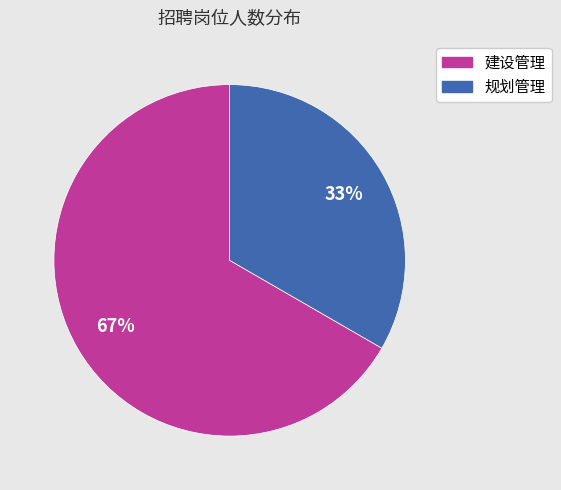

Between 建设管理 and 规划管理, which is larger?

建设管理